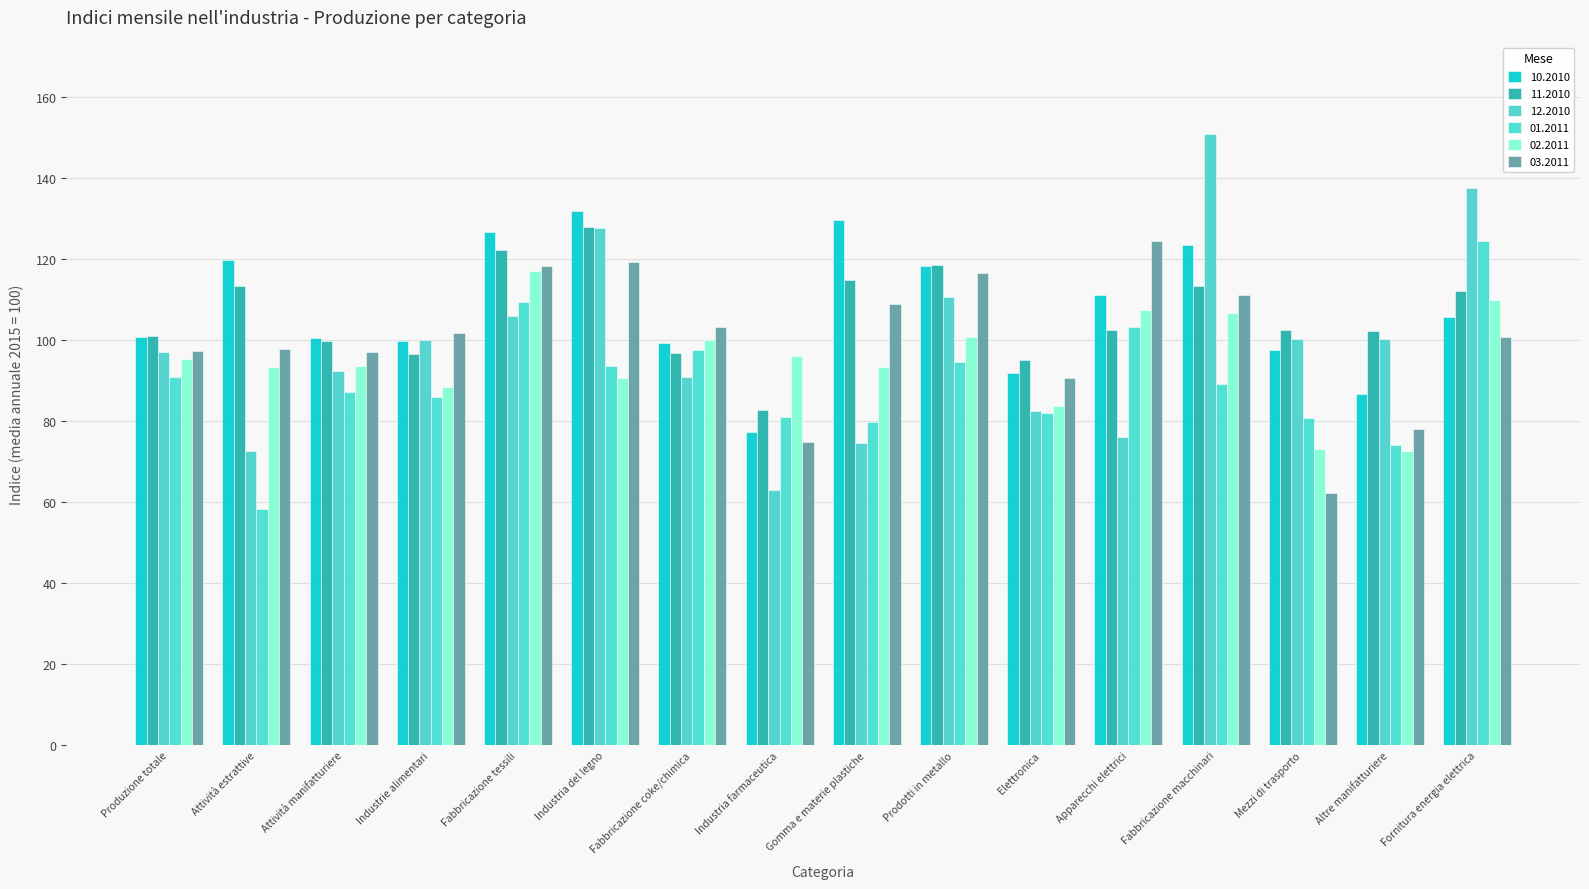

Which series has the largest total across all categories?

10.2010